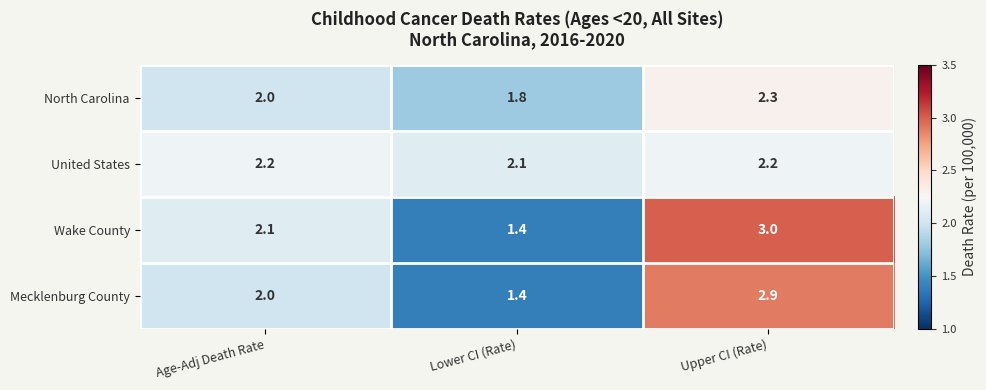

What is the sum of all Mecklenburg County values?

6.3